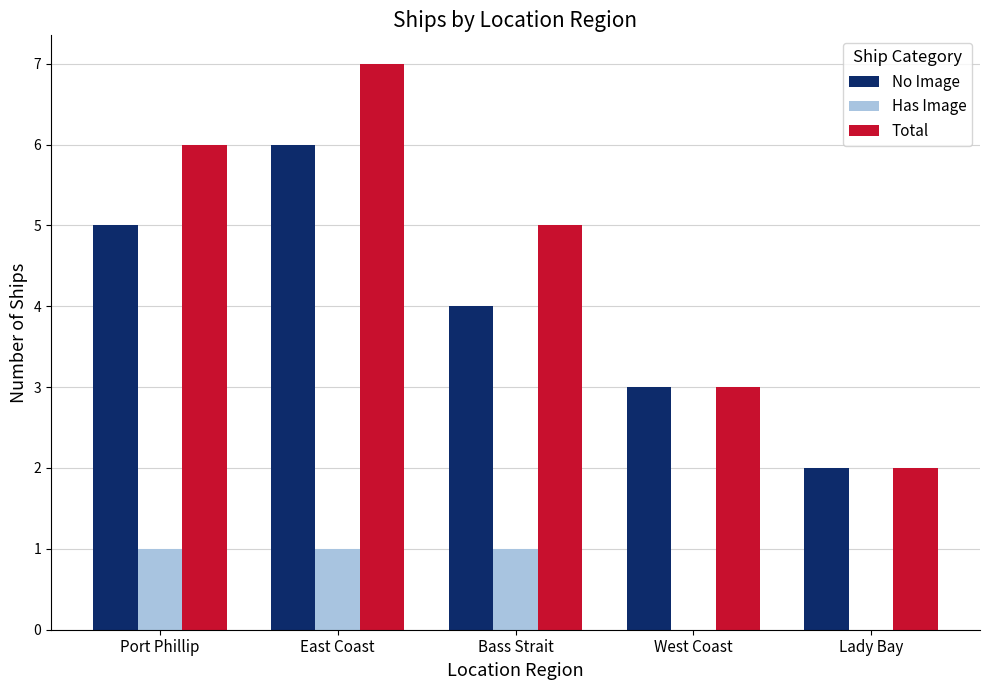

Is it true that No Image equals 6 at East Coast?

True